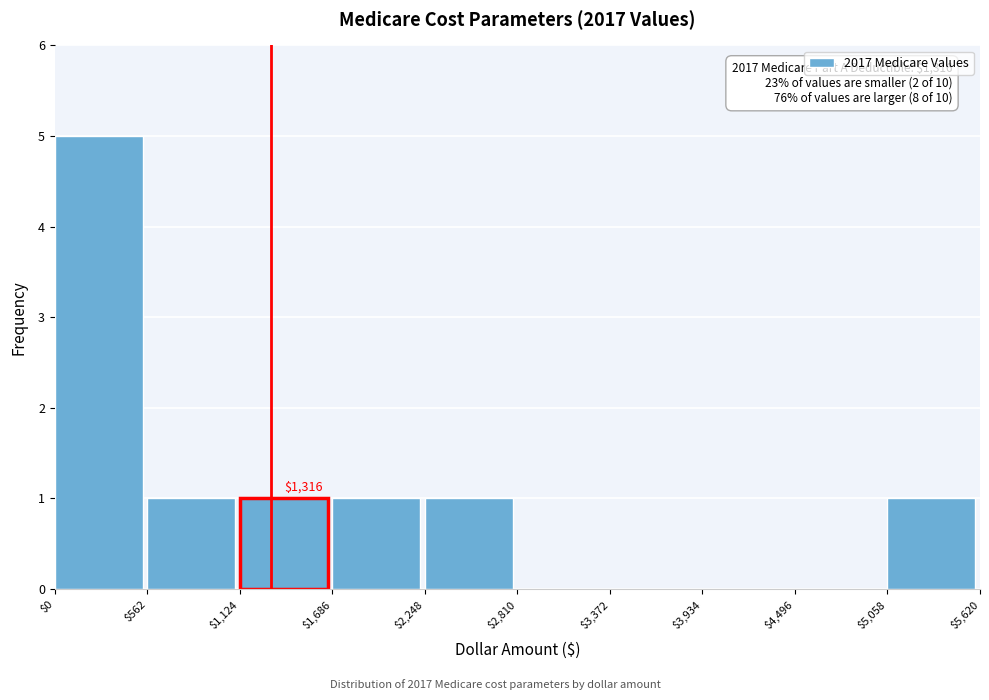

Which range on the x-axis has the tallest bar?

$0 to $562